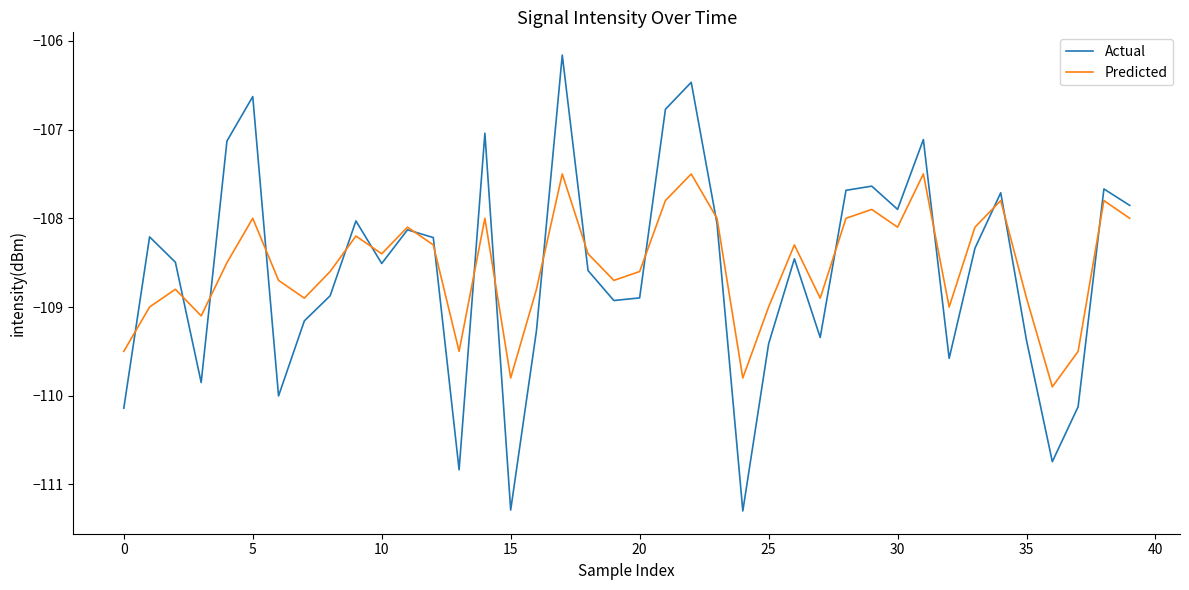

Rank the series by their maximum value, from highest to lowest.

Actual, Predicted